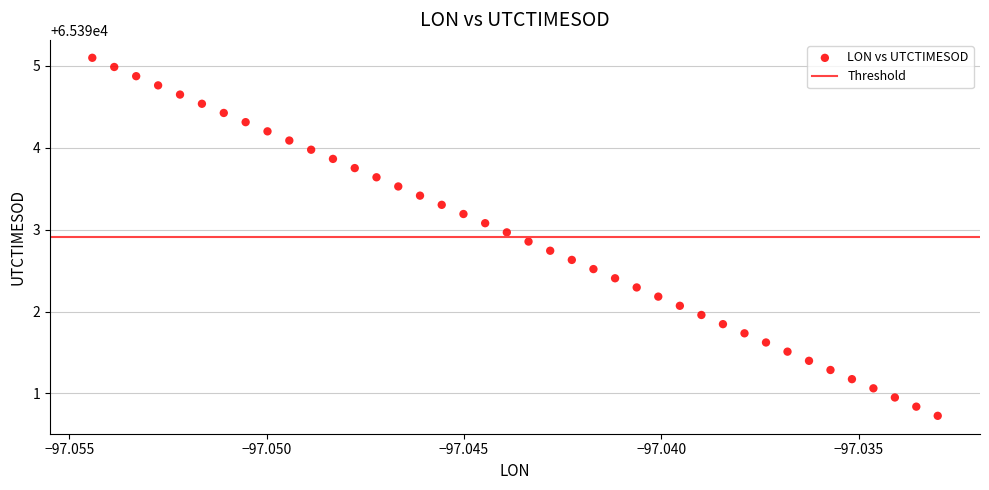

Count the number of points in this scatter plot.

40